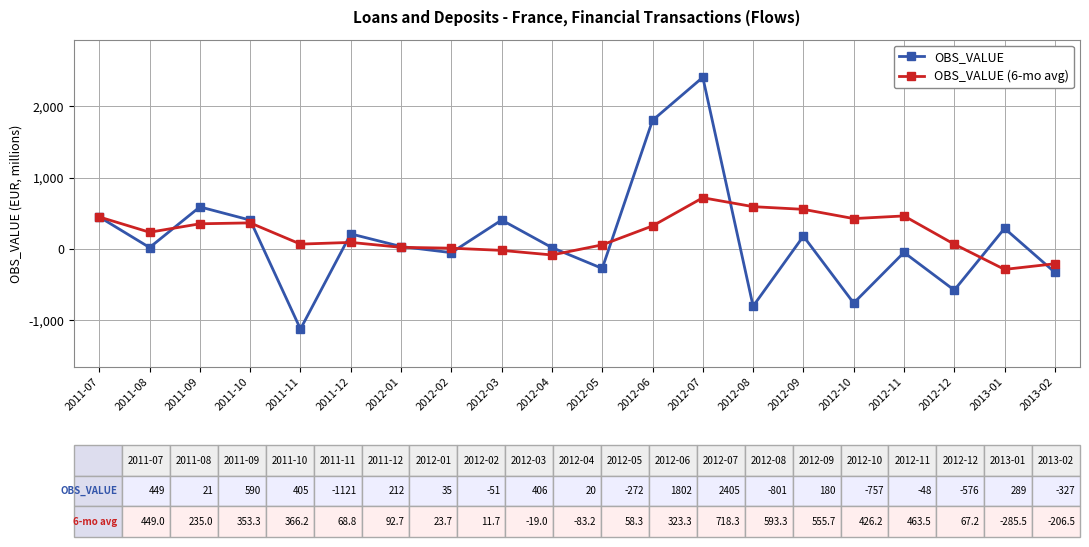

Which category has the lowest value across all series?

2011-11